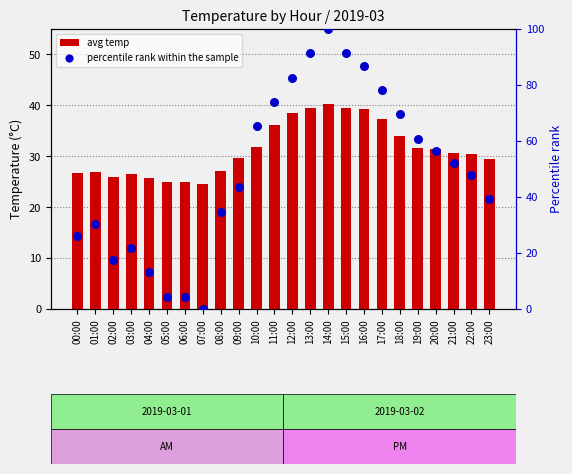

What are all the series names shown in the legend?

avg temp, percentile rank within the sample